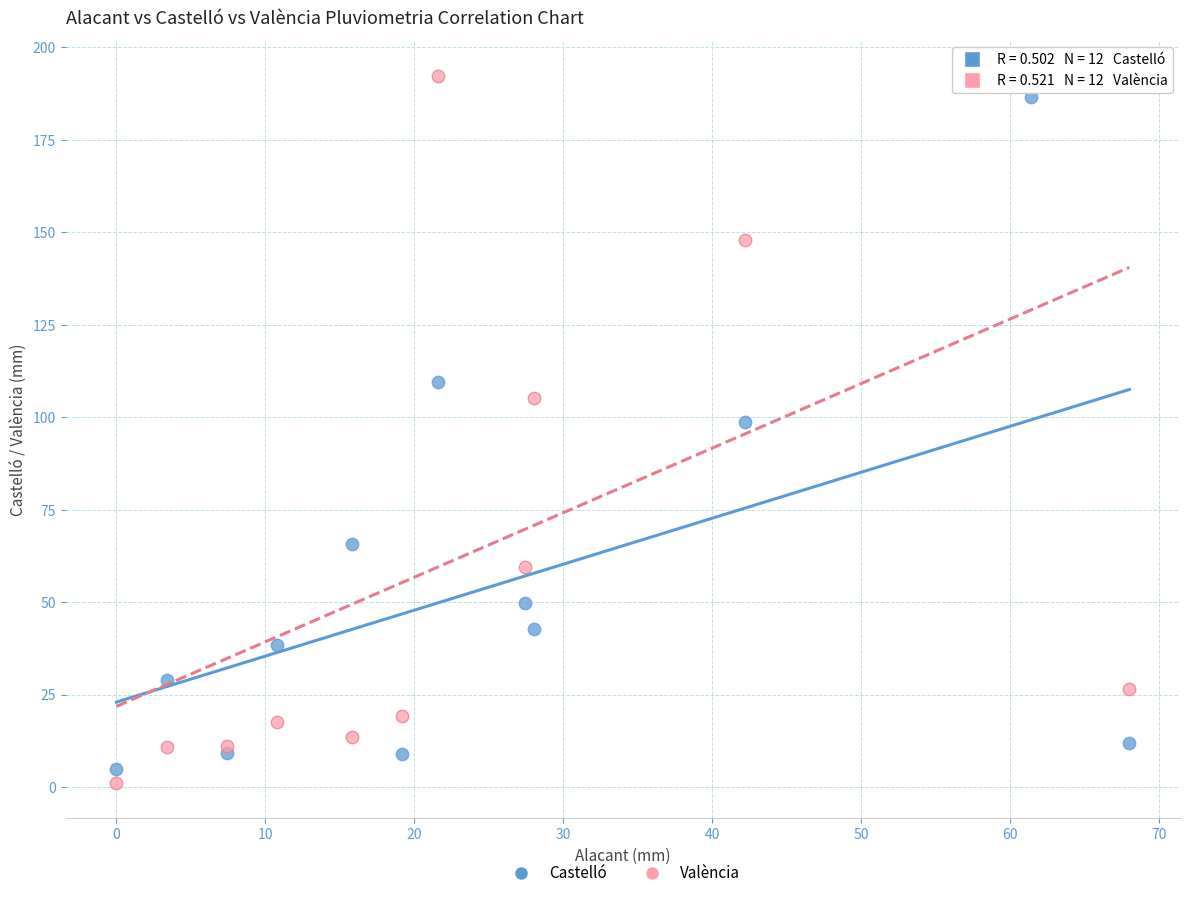

Which series has the widest spread of Y values?

València